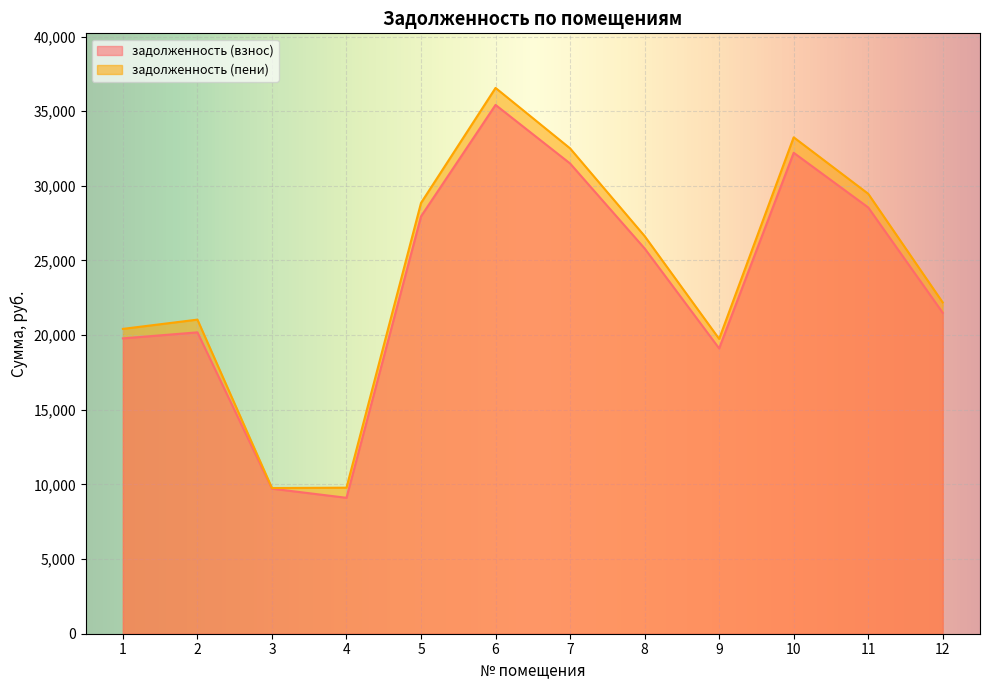

List the labels in order of задолженность (взнос) value, largest first.

6, 10, 7, 11, 5, 8, 12, 2, 1, 9, 3, 4